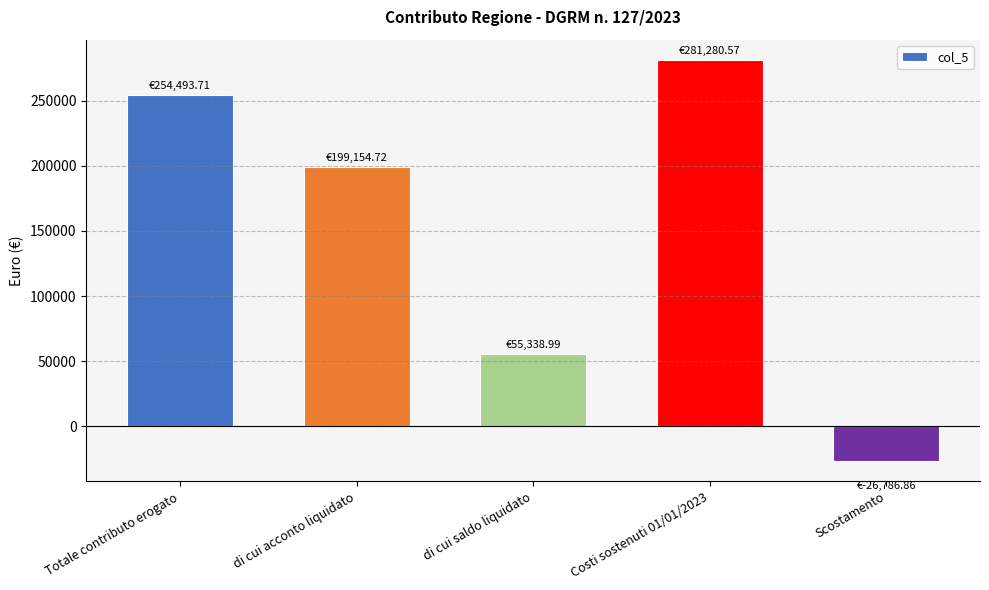

What is the sum of the values at Costi sostenuti 01/01/2023 and Totale contributo erogato?

535774.3